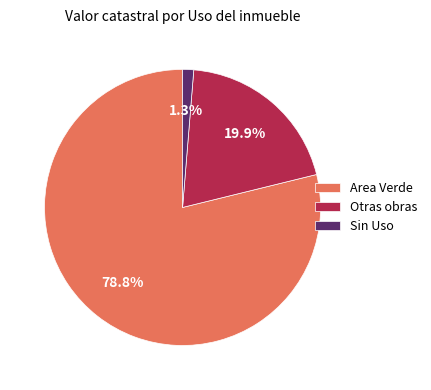

Which category accounts for the majority?

Area Verde